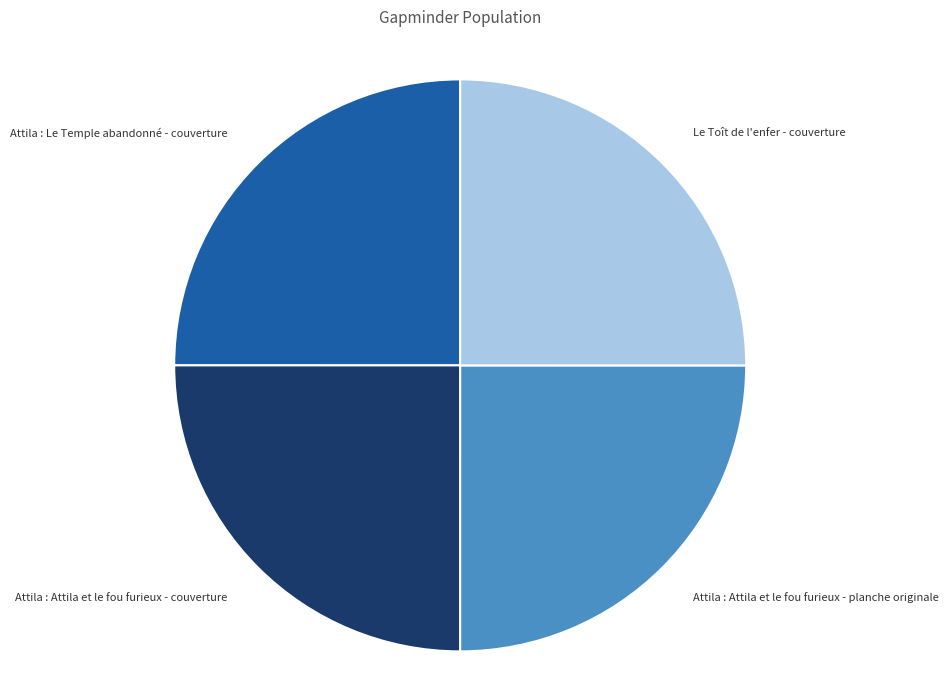

Does any single category account for the majority?

No